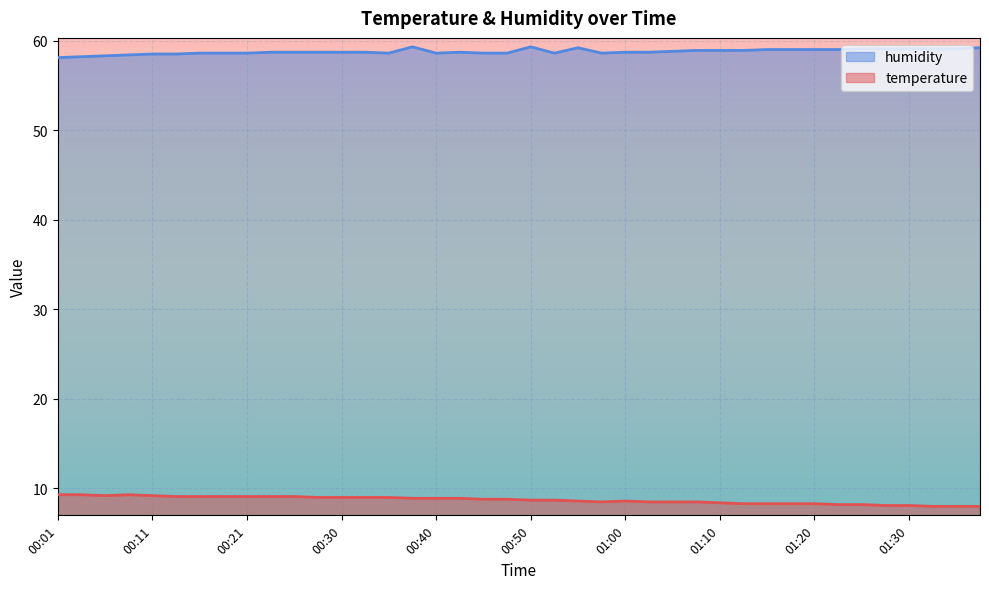

Reading left to right, list all the values displayed in this chart.

temperature: 00:01=9.3	00:03=9.3	00:06=9.2	00:08=9.3	00:11=9.2	00:13=9.1	00:16=9.1	00:18=9.1	00:21=9.1	00:23=9.1	00:25=9.1	00:28=9.0	00:30=9.0	00:33=9.0	00:35=9.0	00:38=8.9	00:40=8.9	00:43=8.9	00:45=8.8	00:48=8.8	00:50=8.7	00:53=8.7	00:55=8.6	00:58=8.5	01:00=8.6	01:02=8.5	01:05=8.5	01:07=8.5	01:10=8.4	01:12=8.3	01:15=8.3	01:17=8.3	01:20=8.3	01:22=8.2	01:25=8.2	01:27=8.1	01:30=8.1	01:32=8.0	01:34=8.0	01:37=8.0
humidity: 00:01=58.1	00:03=58.2	00:06=58.3	00:08=58.4	00:11=58.5	00:13=58.5	00:16=58.6	00:18=58.6	00:21=58.6	00:23=58.7	00:25=58.7	00:28=58.7	00:30=58.7	00:33=58.7	00:35=58.6	00:38=59.3	00:40=58.6	00:43=58.7	00:45=58.6	00:48=58.6	00:50=59.3	00:53=58.6	00:55=59.2	00:58=58.6	01:00=58.7	01:02=58.7	01:05=58.8	01:07=58.9	01:10=58.9	01:12=58.9	01:15=59.0	01:17=59.0	01:20=59.0	01:22=59.0	01:25=59.1	01:27=59.1	01:30=59.1	01:32=59.1	01:34=59.1	01:37=59.2